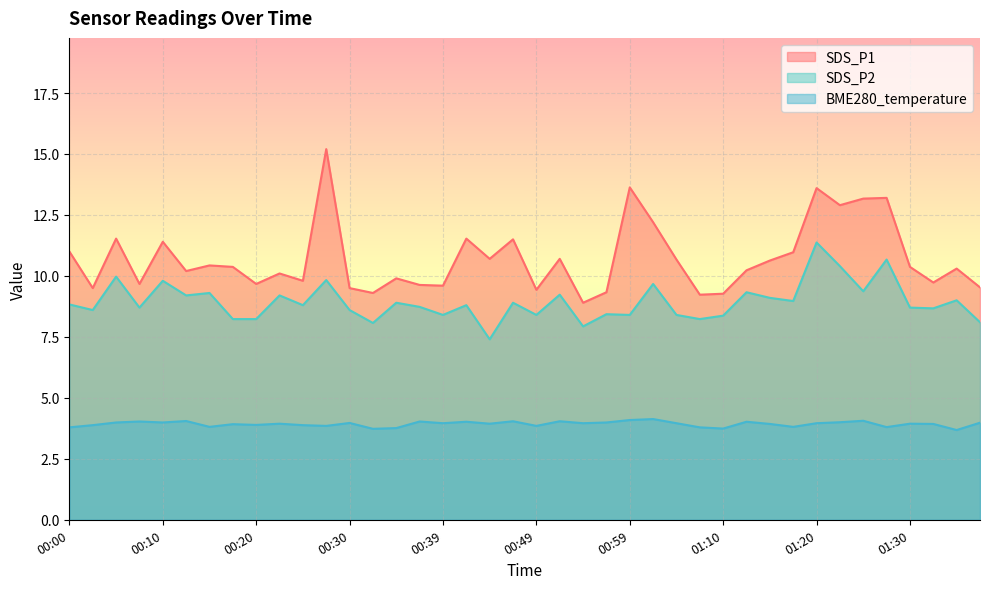

Which has a higher value, 00:57 or 00:10?

00:10